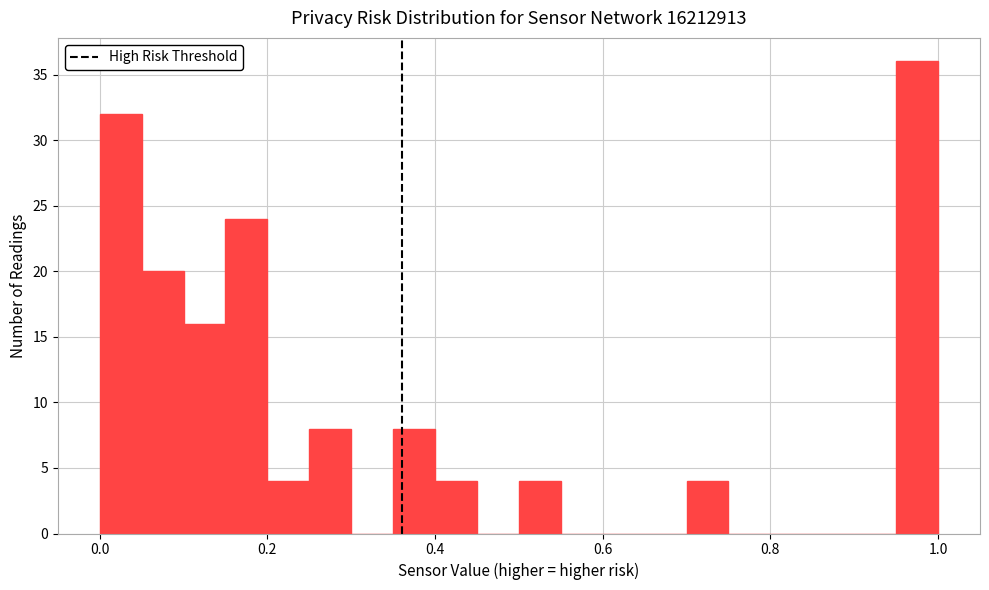

Around what value on the x-axis is the tallest bar? Give the approximate position of its centre, as read against the axis.

0.98